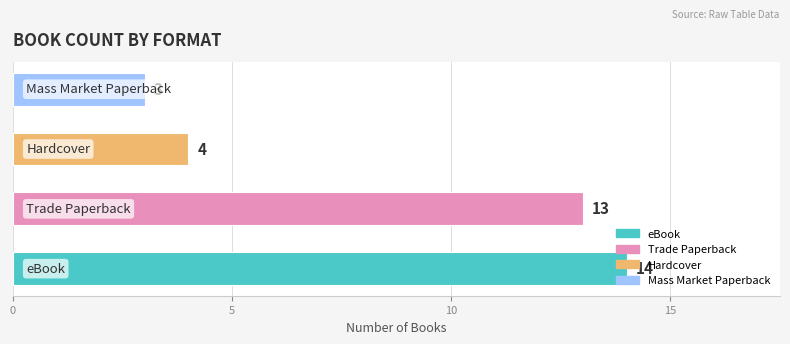

What is the sum of all values?

34